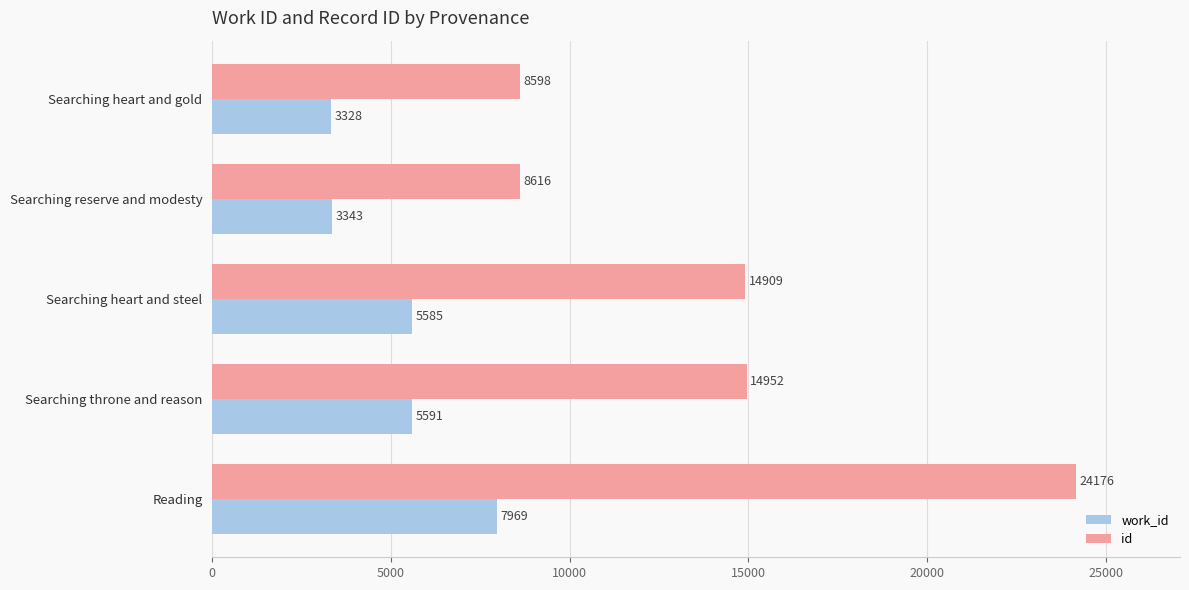

What is the difference between the maximum and minimum values in the id series?

15578